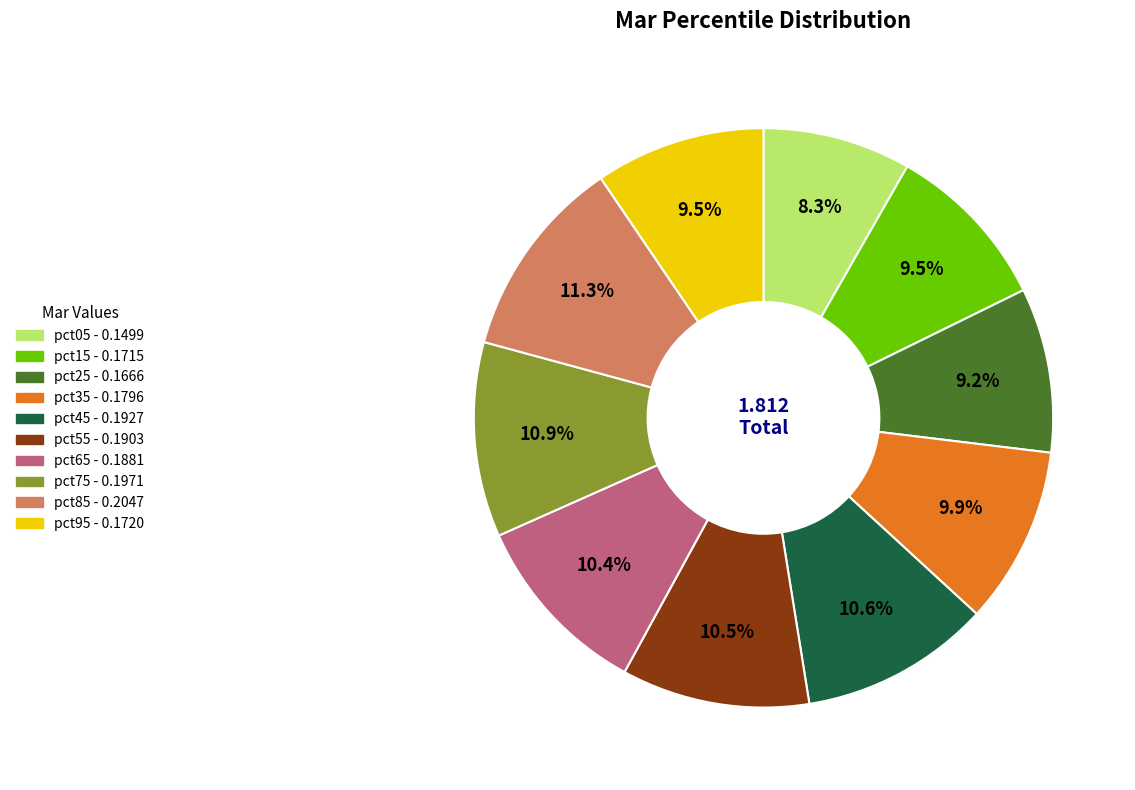

What percentage is the pct35 slice, to the nearest percent?

10%